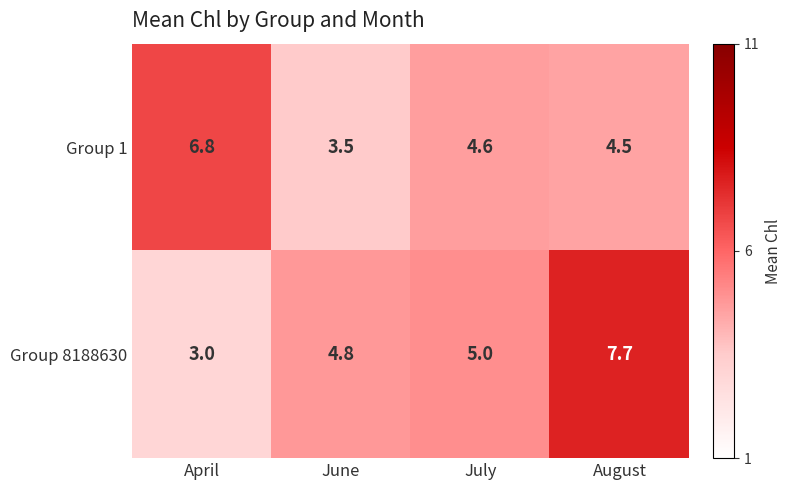

At which label does Group 1 first exceed 4?

April